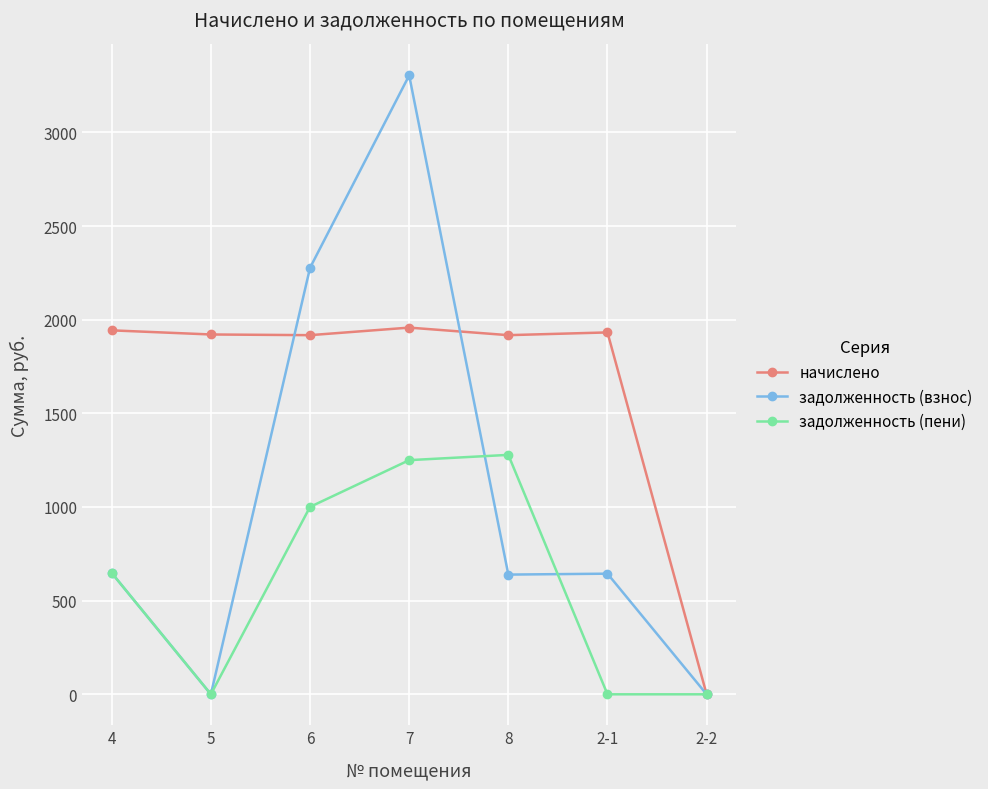

At which category is the sum across all series the highest?

7